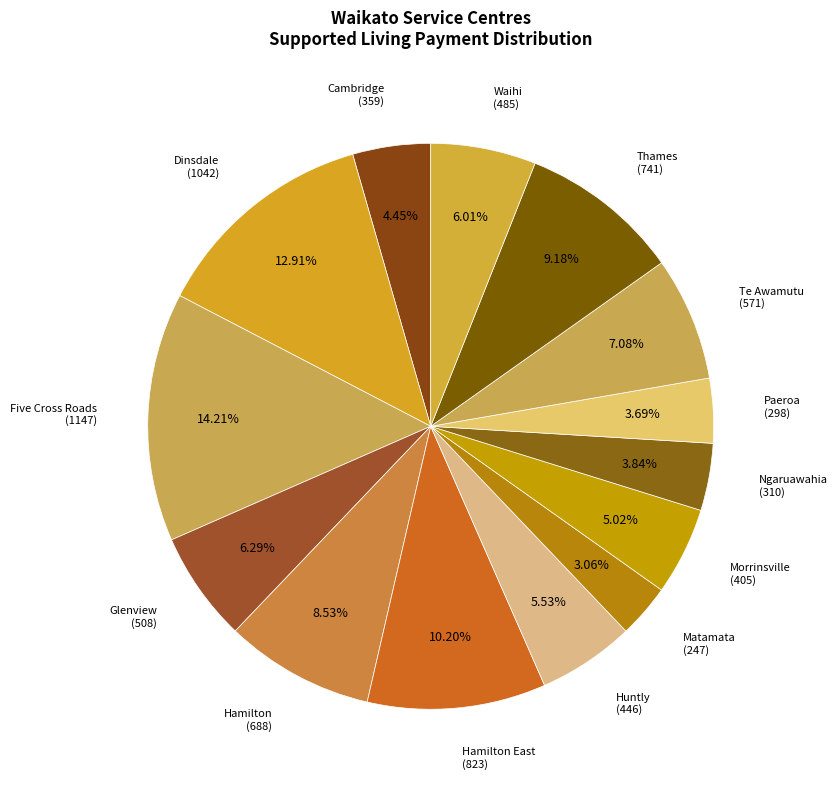

Count the number of slices in the pie.

14